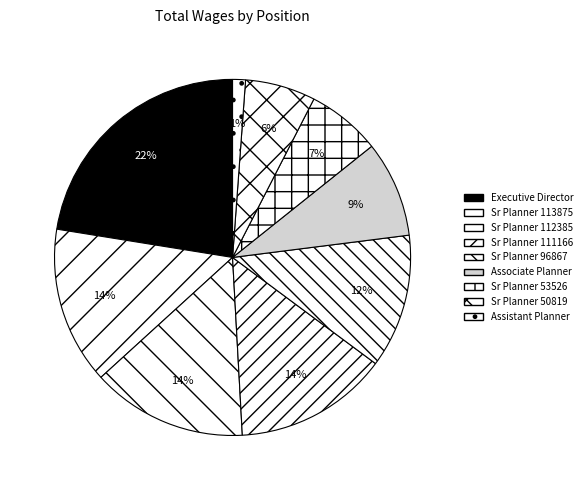

Which category has the smallest portion of the pie?

Assistant Planner